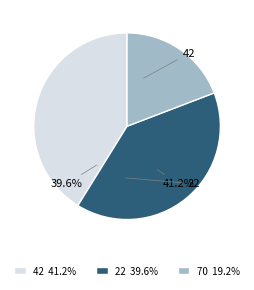

To the nearest percent, what portion does 42 represent?

41%